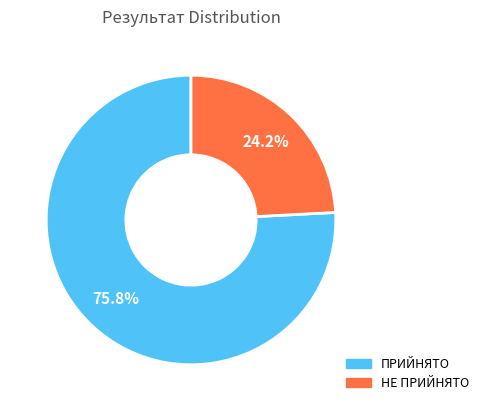

Which category has the biggest portion of the pie?

ПРИЙНЯТО